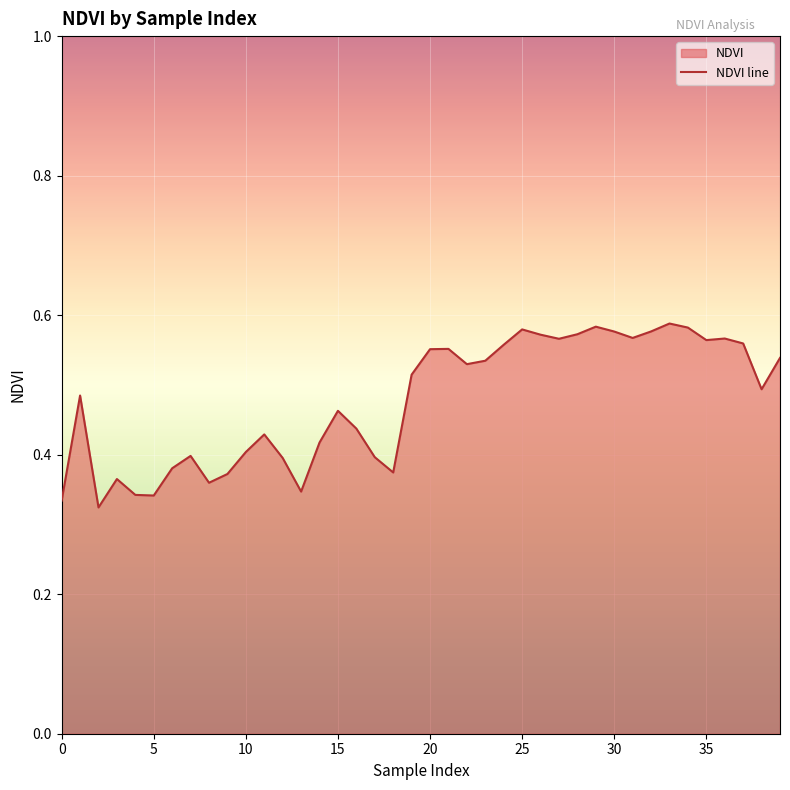

How many distinct data groups are displayed?

1